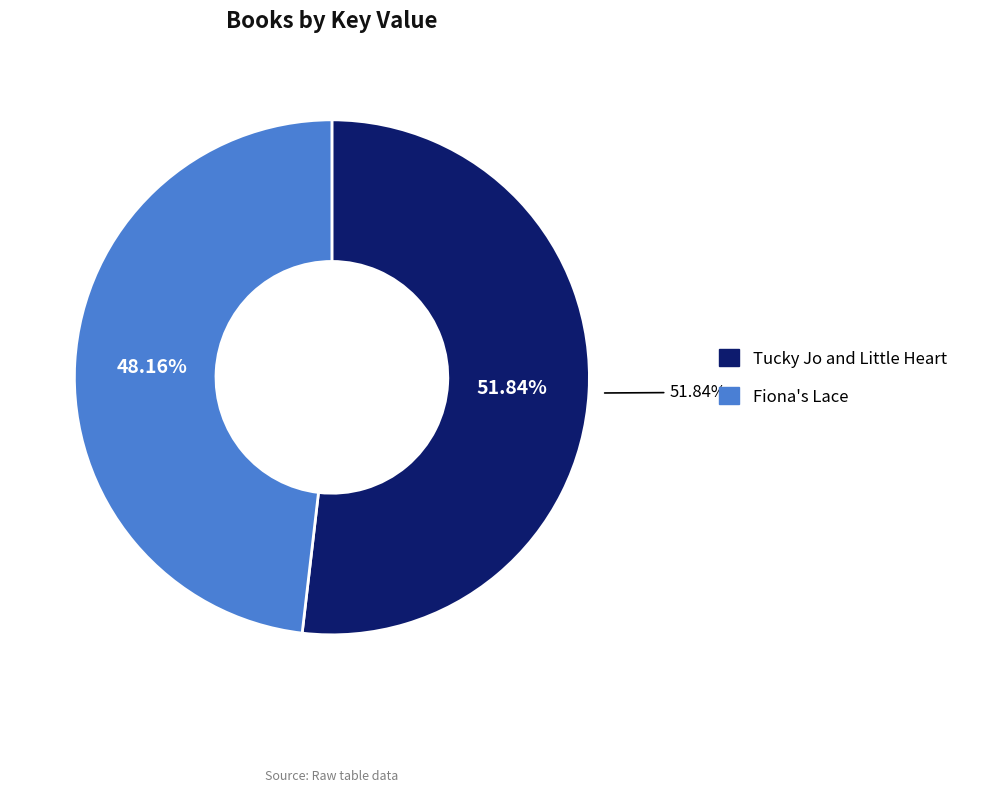

Is it true that Fiona's Lace is 48% of the pie?

True